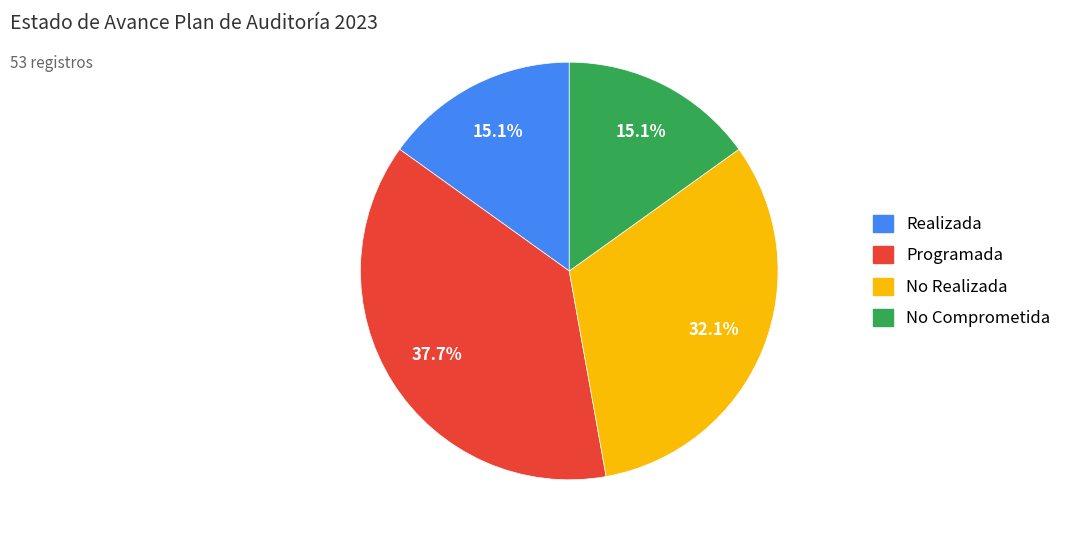

Count the number of slices in the pie.

4